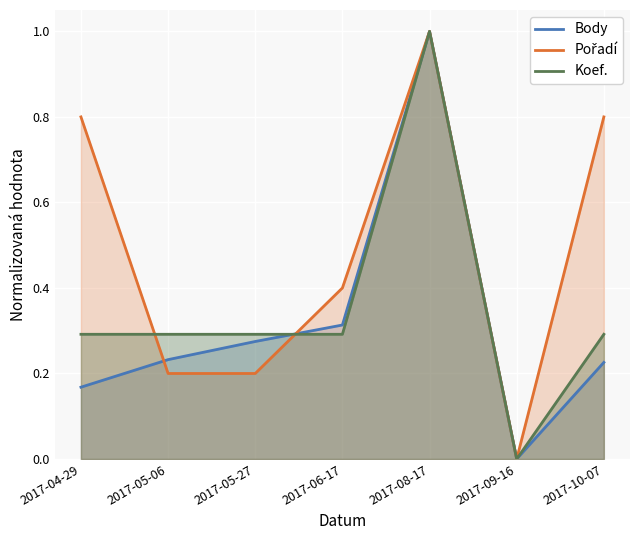

How many values in the Body series exceed 0?

6